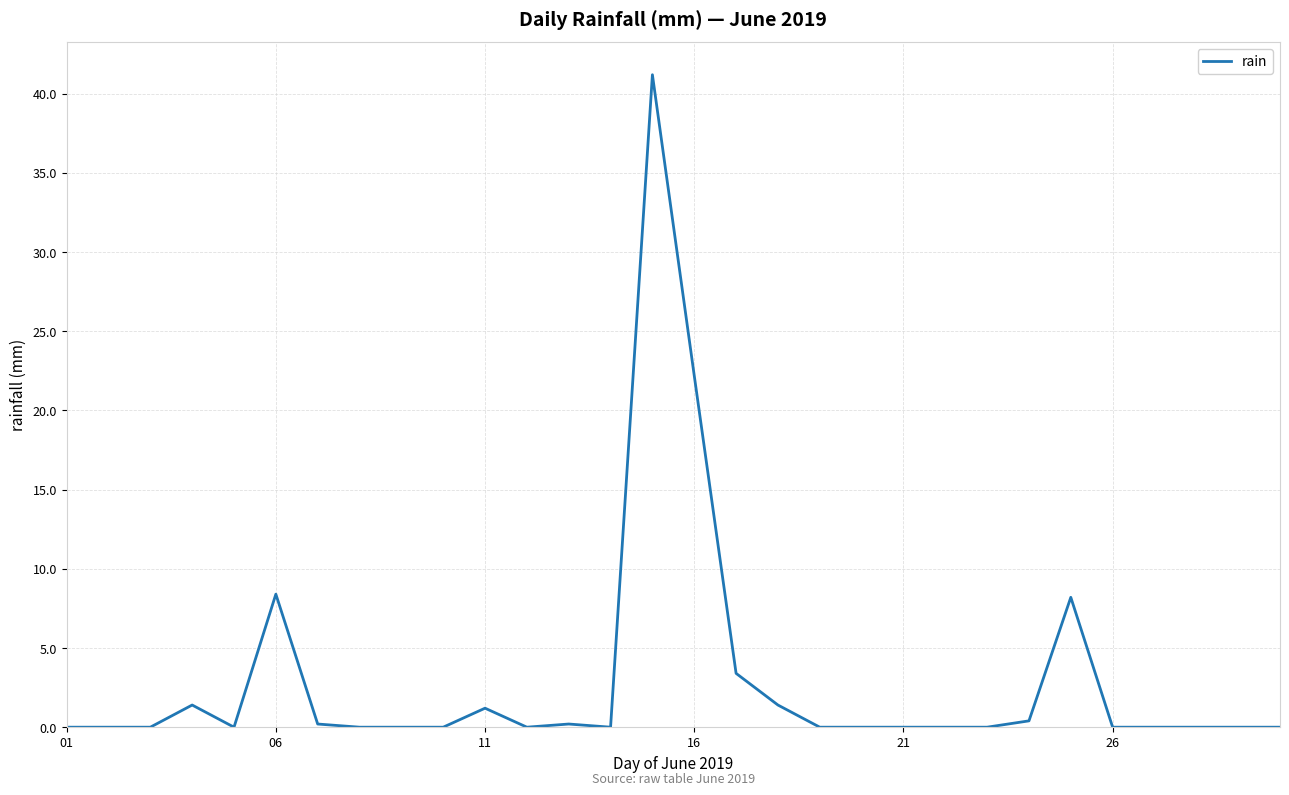

What is the maximum value shown in the chart?

41.2